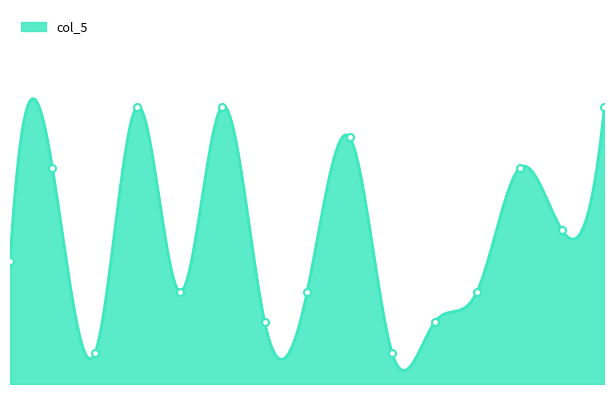

What is the label of the 10th point from the right?

3